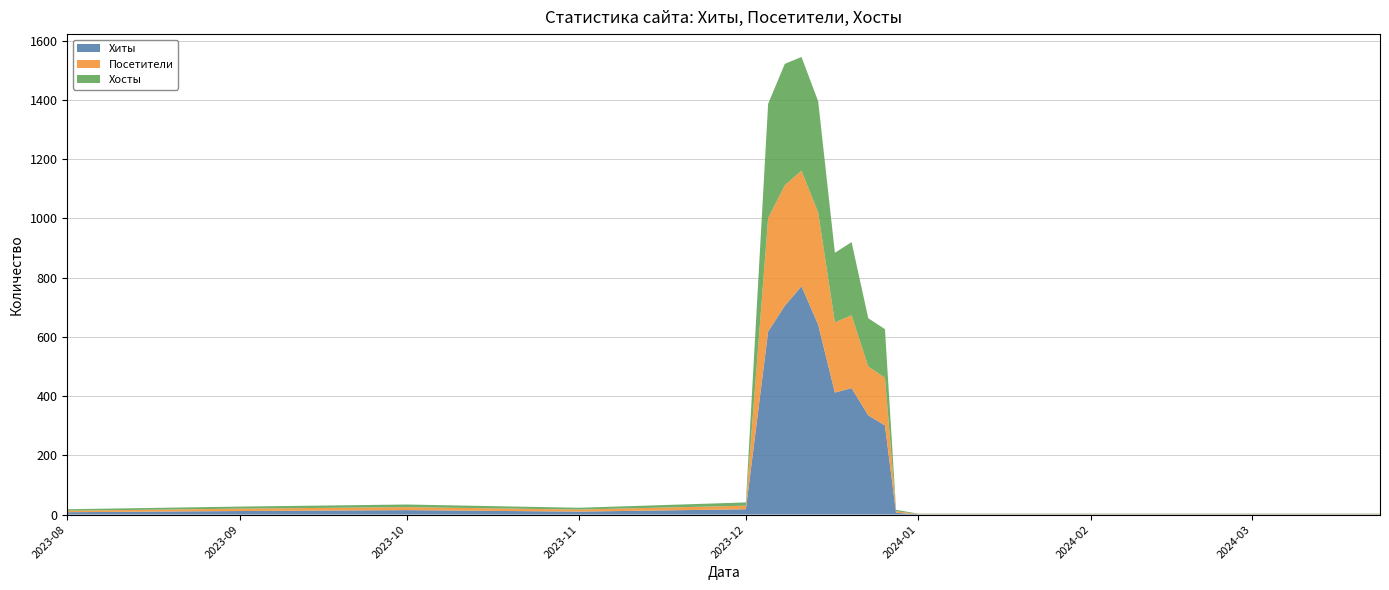

Reading right to left, transcribe all the data shown in this chart.

Хиты: 2024-03-24=1	2024-03-23=1	2024-02-28=1	2024-02-21=1	2024-02-05=1	2024-02-04=1	2024-01-31=1	2024-01-29=1	2024-01-27=1	2024-01-25=1	2024-01-21=1	2024-01-03=1	2024-01-01=1	2023-12-28=6	2023-12-26=301	2023-12-23=335	2023-12-20=427	2023-12-17=412	2023-12-14=641	2023-12-11=771	2023-12-08=705	2023-12-05=618	2023-12-01=18	2023-11-01=10	2023-10-01=15	2023-09-01=12	2023-08-01=8
Посетители: 2024-03-24=1	2024-03-23=1	2024-02-28=1	2024-02-21=1	2024-02-05=1	2024-02-04=1	2024-01-31=1	2024-01-29=1	2024-01-27=1	2024-01-25=1	2024-01-21=1	2024-01-03=1	2024-01-01=1	2023-12-28=5	2023-12-26=161	2023-12-23=165	2023-12-20=246	2023-12-17=237	2023-12-14=379	2023-12-11=390	2023-12-08=407	2023-12-05=383	2023-12-01=12	2023-11-01=7	2023-10-01=10	2023-09-01=8	2023-08-01=5
Хосты: 2024-03-24=1	2024-03-23=1	2024-02-28=1	2024-02-21=1	2024-02-05=1	2024-02-04=1	2024-01-31=1	2024-01-29=1	2024-01-27=1	2024-01-25=1	2024-01-21=1	2024-01-03=1	2024-01-01=1	2023-12-28=5	2023-12-26=164	2023-12-23=163	2023-12-20=247	2023-12-17=235	2023-12-14=375	2023-12-11=384	2023-12-08=410	2023-12-05=386	2023-12-01=11	2023-11-01=6	2023-10-01=9	2023-09-01=7	2023-08-01=5